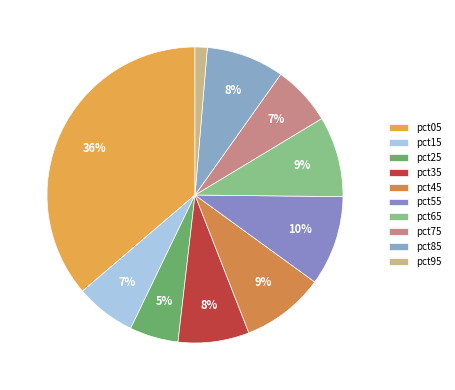

What is the largest slice in the pie chart?

pct05